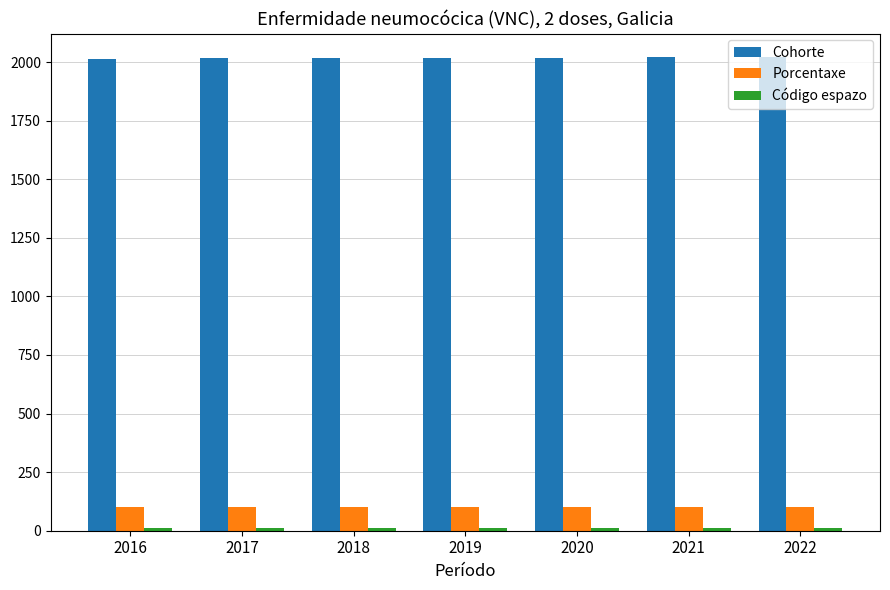

What is the minimum value for Porcentaxe?

99.4